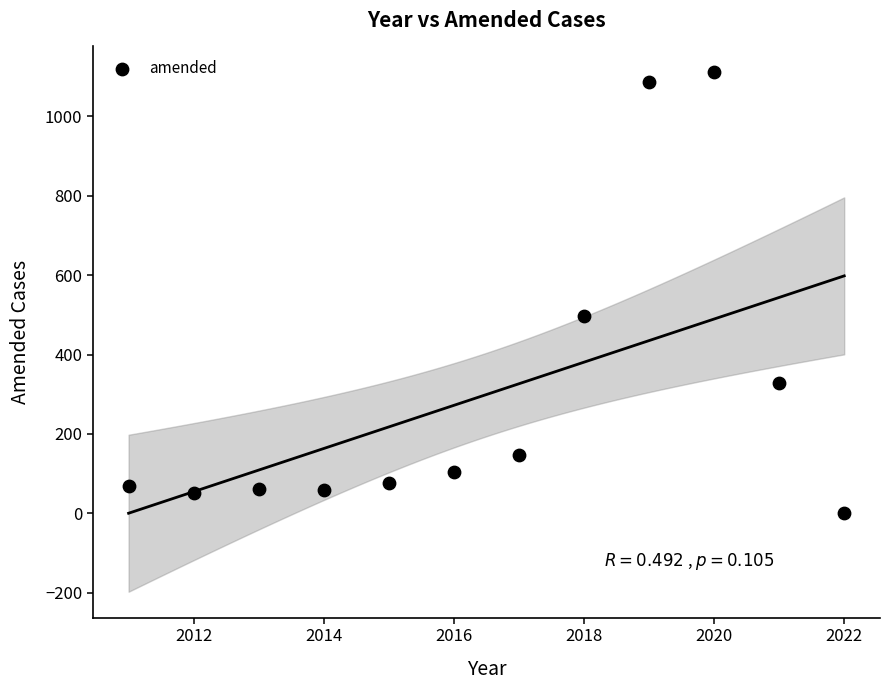

What Y value in the scatter plot is closest to 555?

497